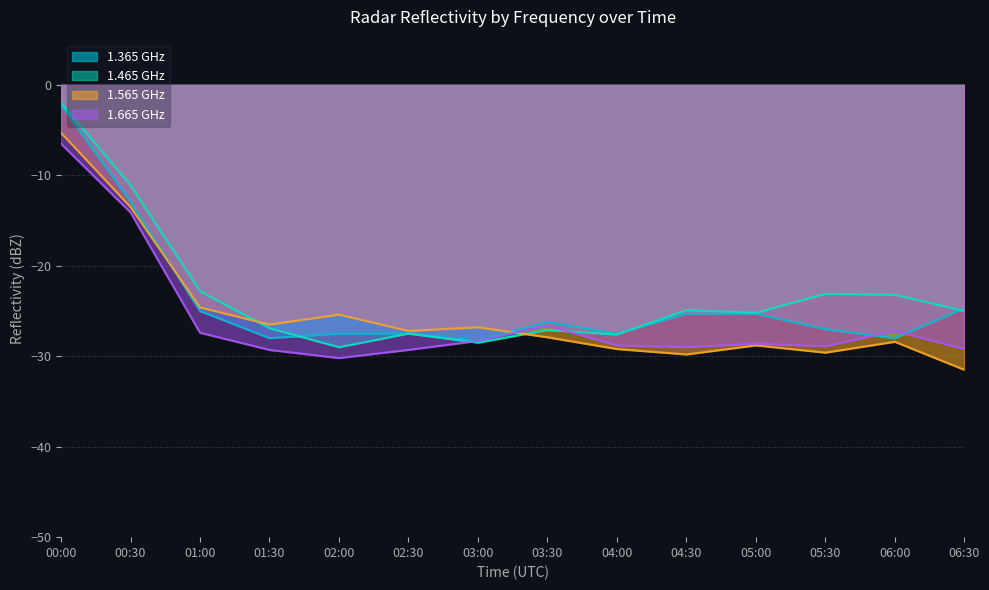

What is the sum of the 1.565 GHz values at 02:30 and 03:00?

-54.0